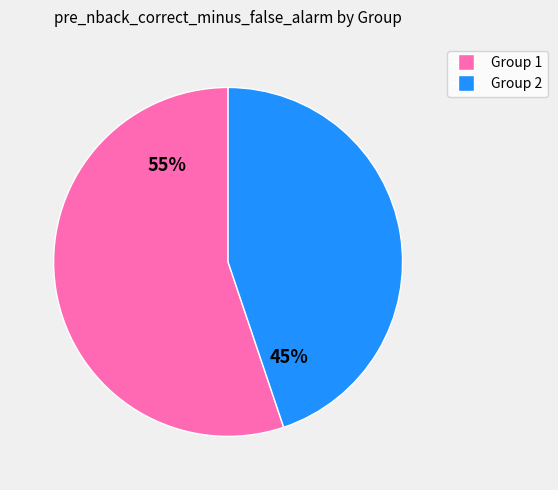

To the nearest percent, what portion does Group 2 represent?

45%